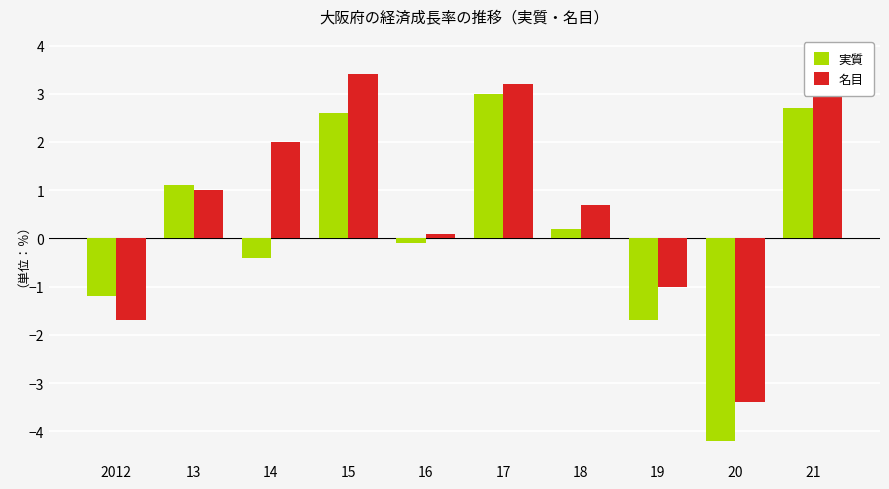

Which series changed the most between 19 and 21?

名目